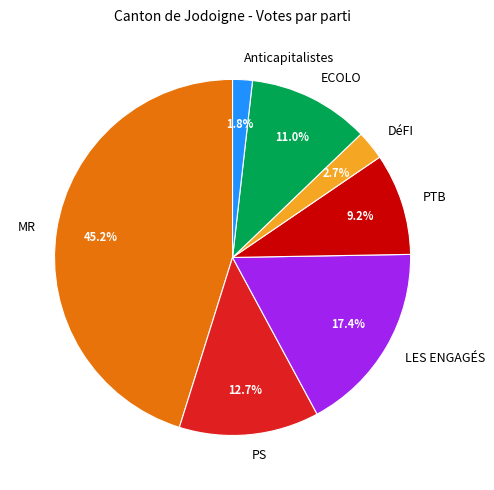

How many slices are in this pie chart?

7